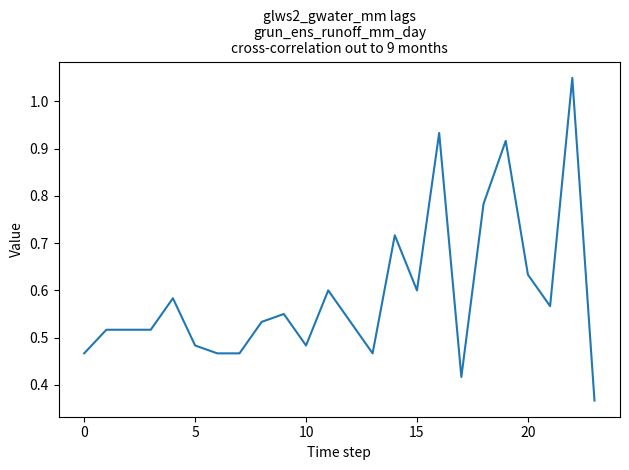

Reading right to left, what are all the values shown in this chart?

0.4	1.1	0.6	0.6	0.9	0.8	0.4	0.9	0.6	0.7	0.5	0.5	0.6	0.5	0.5	0.5	0.5	0.5	0.5	0.6	0.5	0.5	0.5	0.5